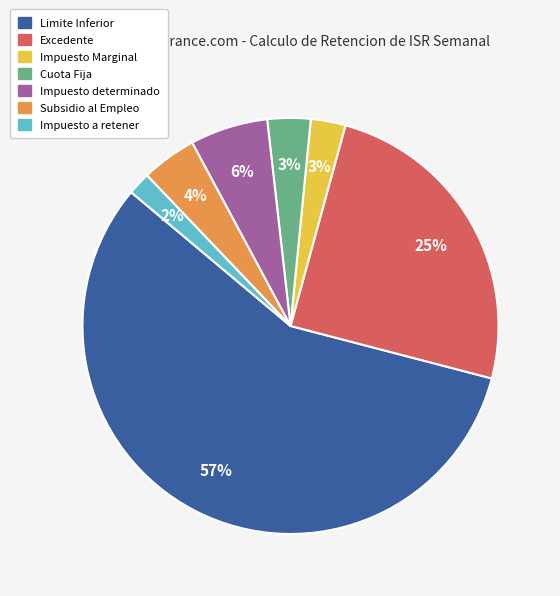

To the nearest percent, what portion does Impuesto Marginal represent?

3%